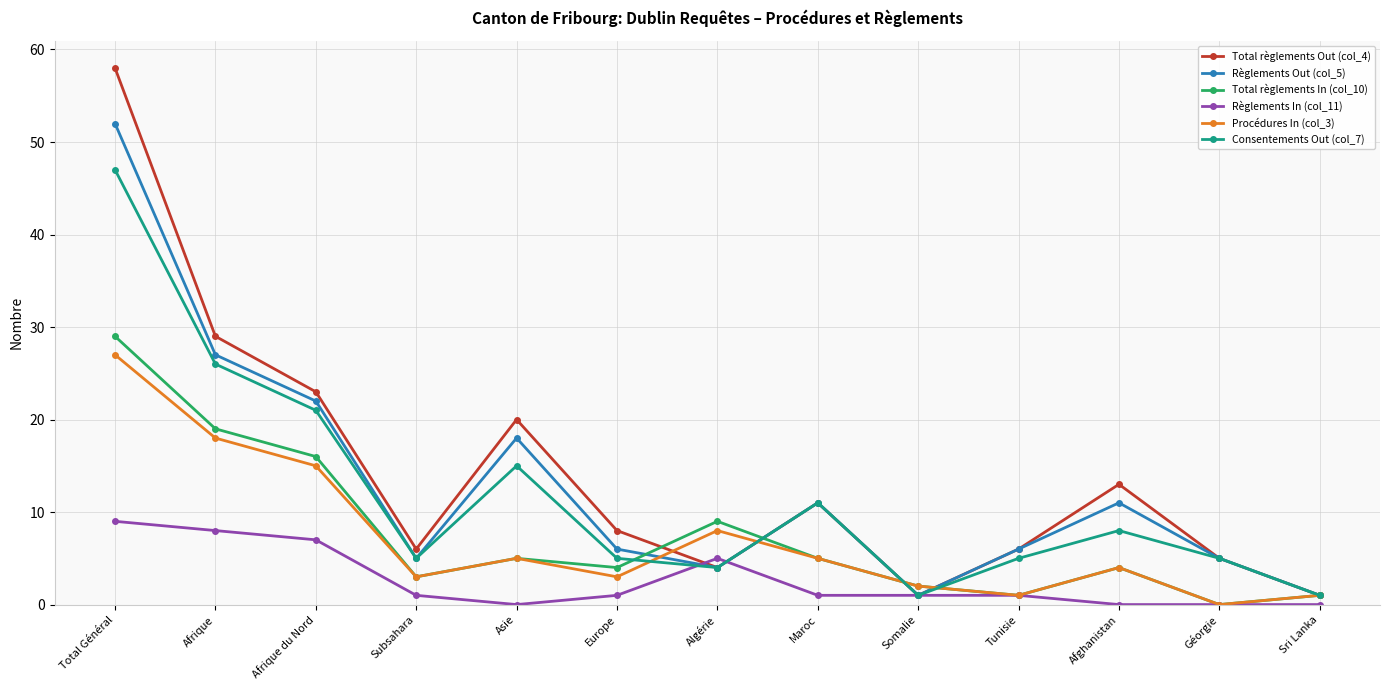

At which label does Procédures In (col_3) first exceed 4?

Total Général